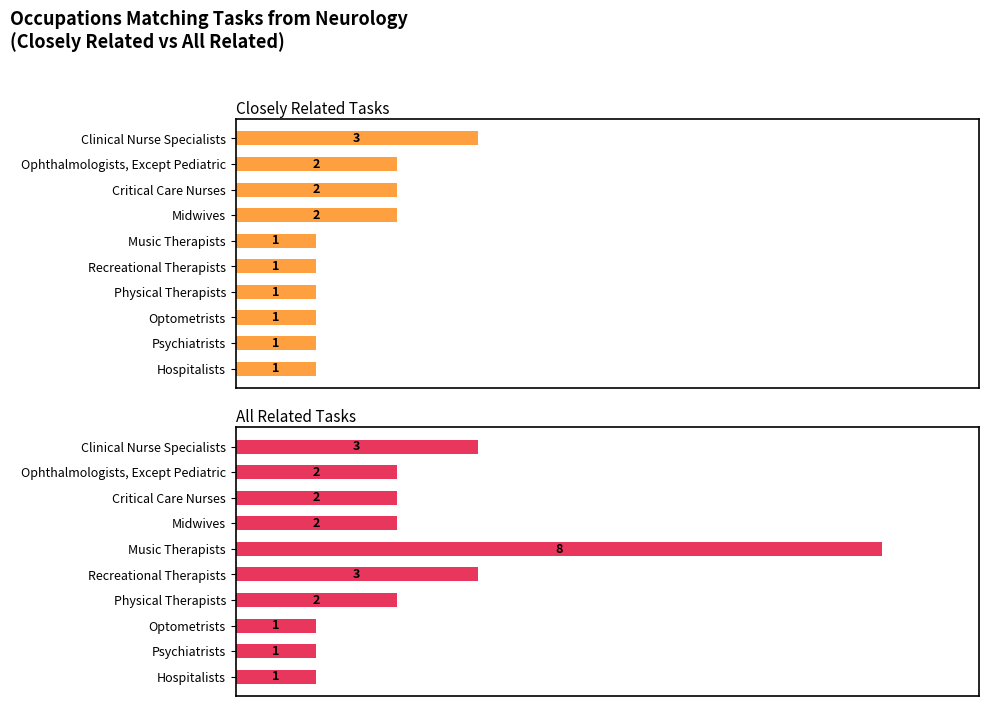

Count the Closely Related Tasks values in the range 1 to 2.

9